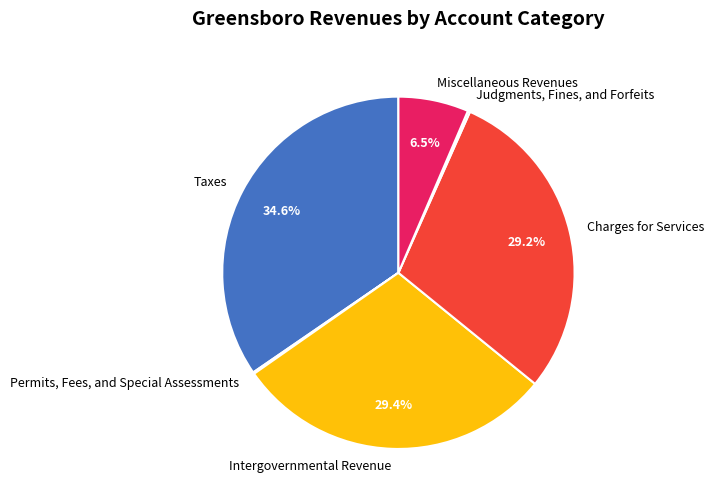

To the nearest percent, what is the average slice percentage?

17%